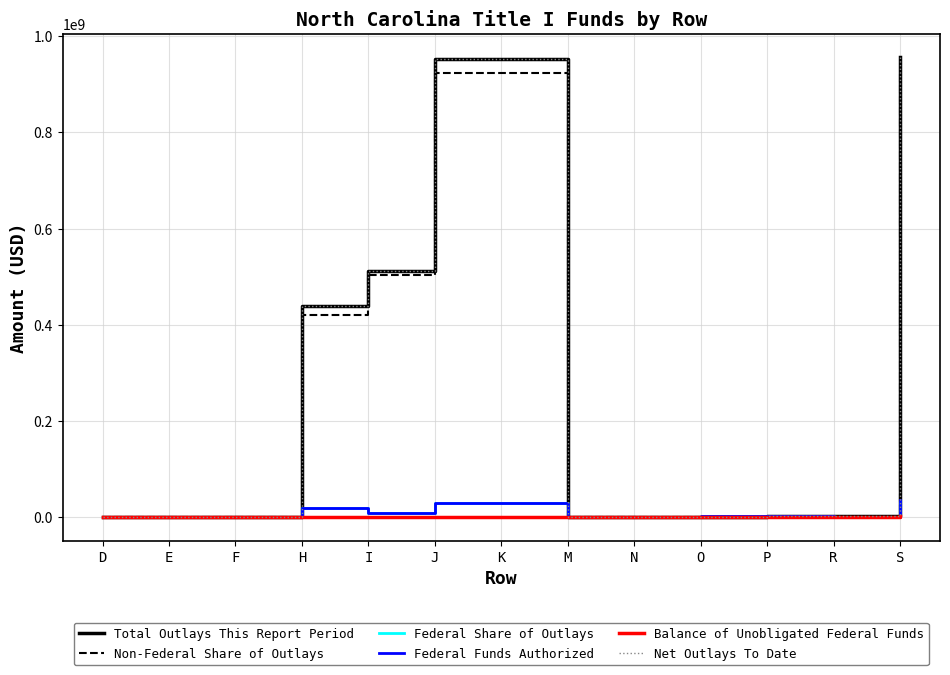

What is the value of the Federal Funds Authorized point at the 6th from the left?

30341426.0